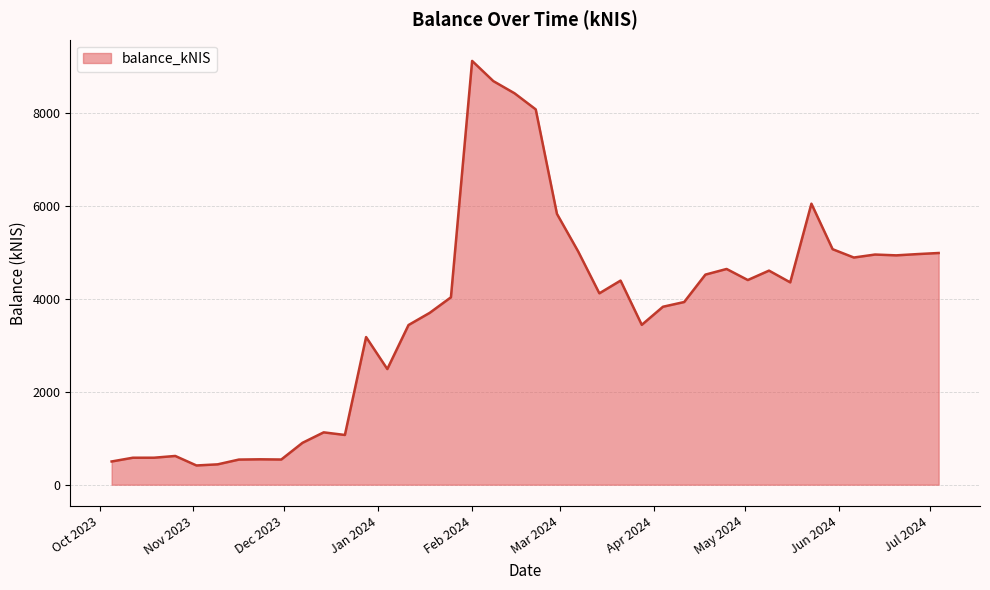

What is the smallest value displayed?

414.1